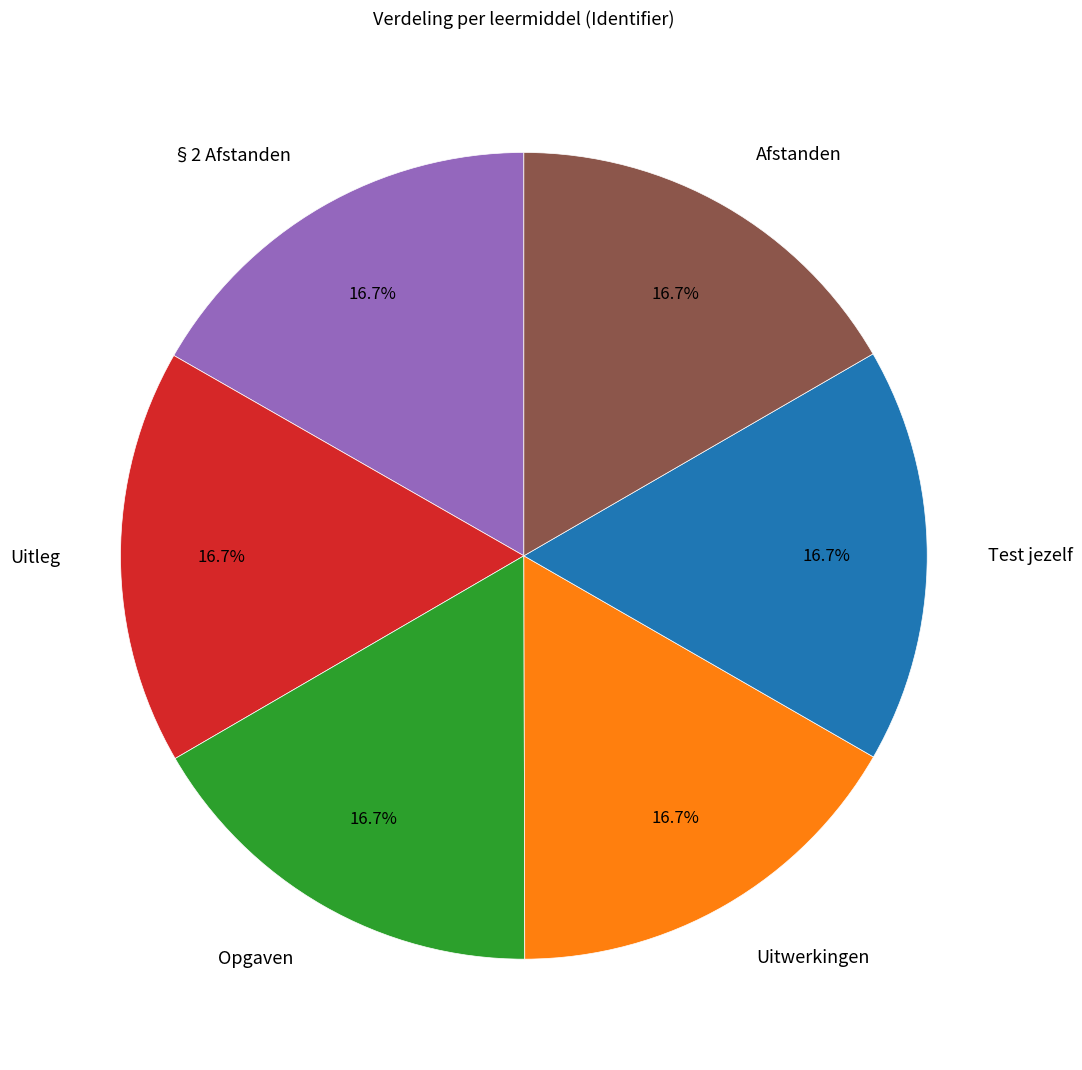

Do Test jezelf and §2 Afstanden together represent more than half of the pie?

No